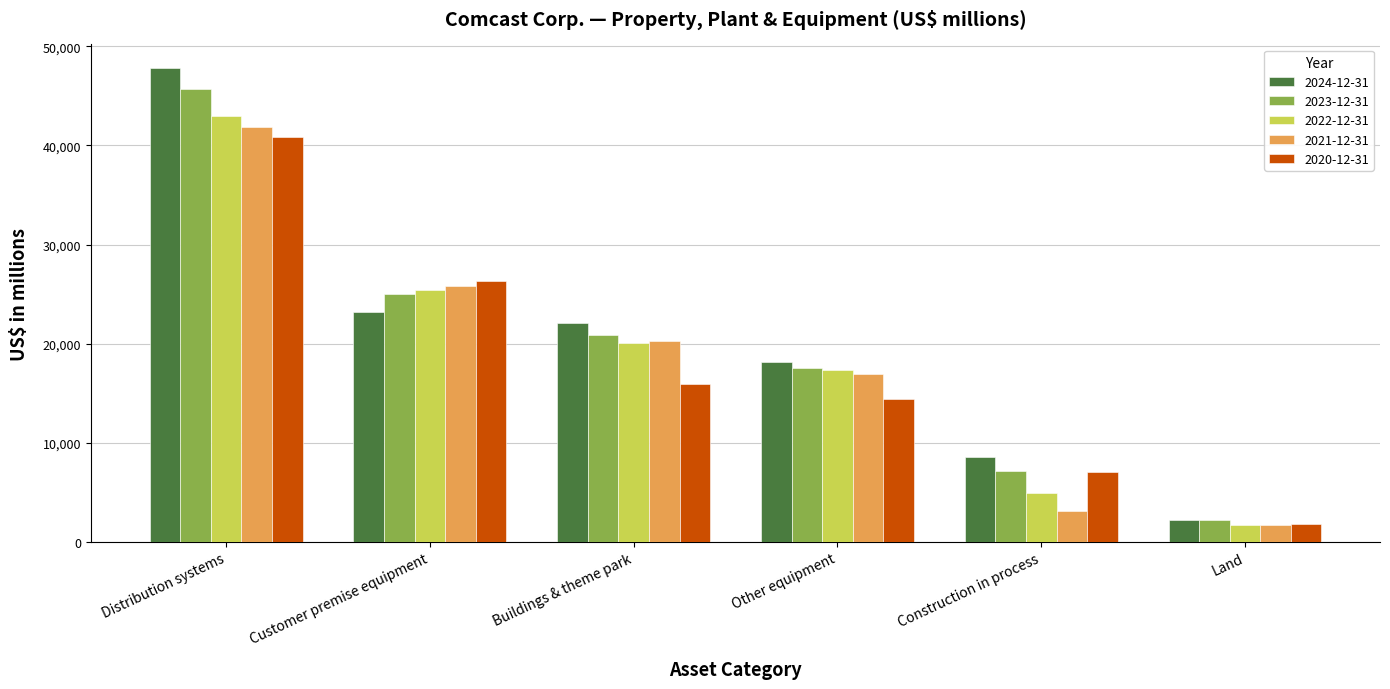

How many categories are shown in the chart?

6